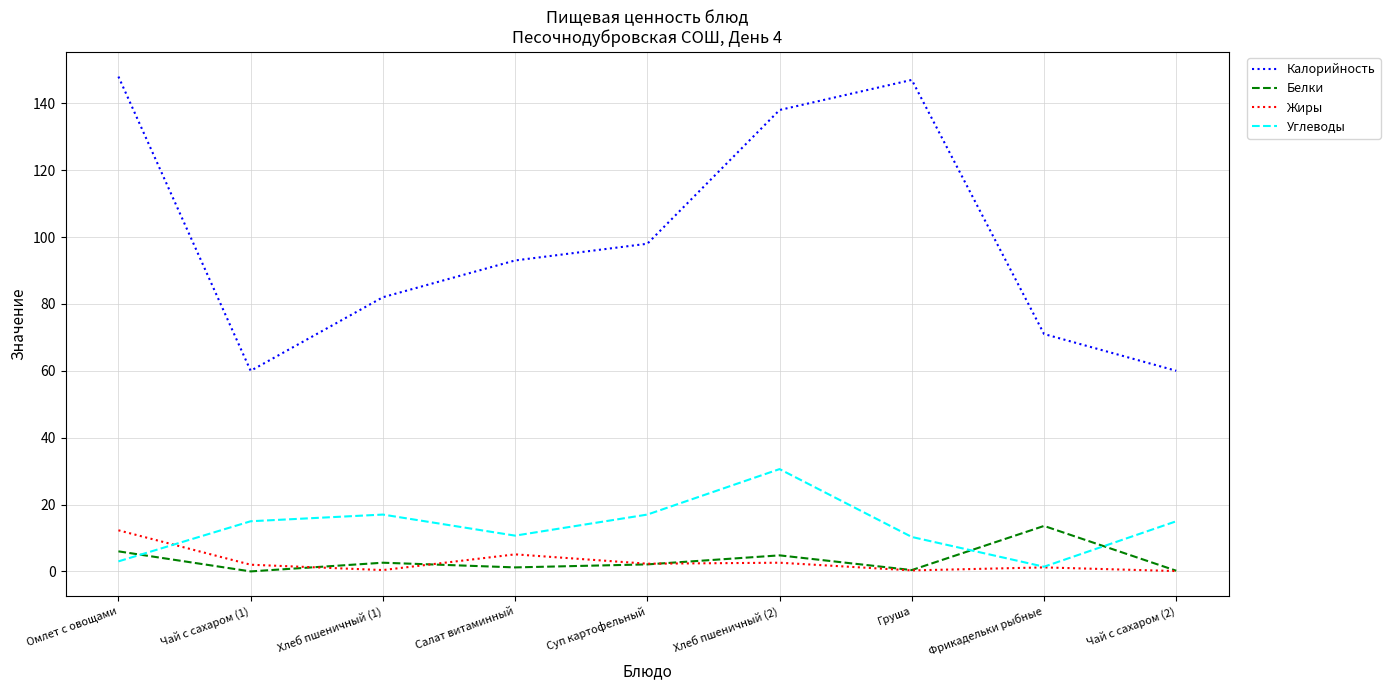

Is the value of Белки at Чай с сахаром (2) greater than the value of Углеводы at Чай с сахаром (1)?

No